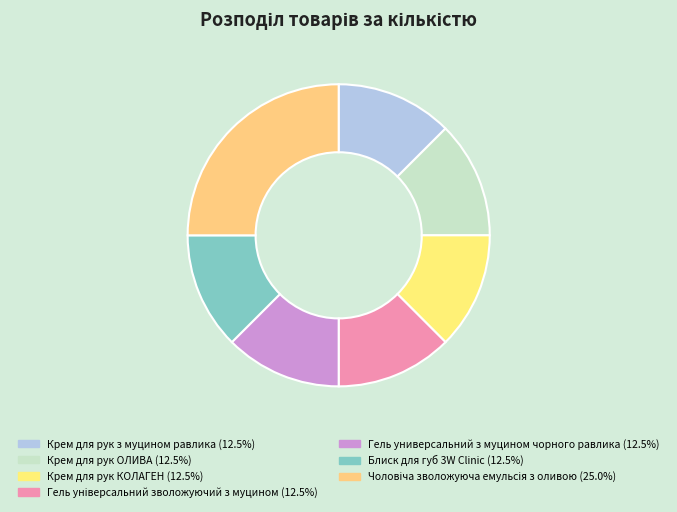

Approximately how many times larger is the value at Гель универсальний з муцином чорного равлика compared to Крем для рук ОЛИВА?

1.0